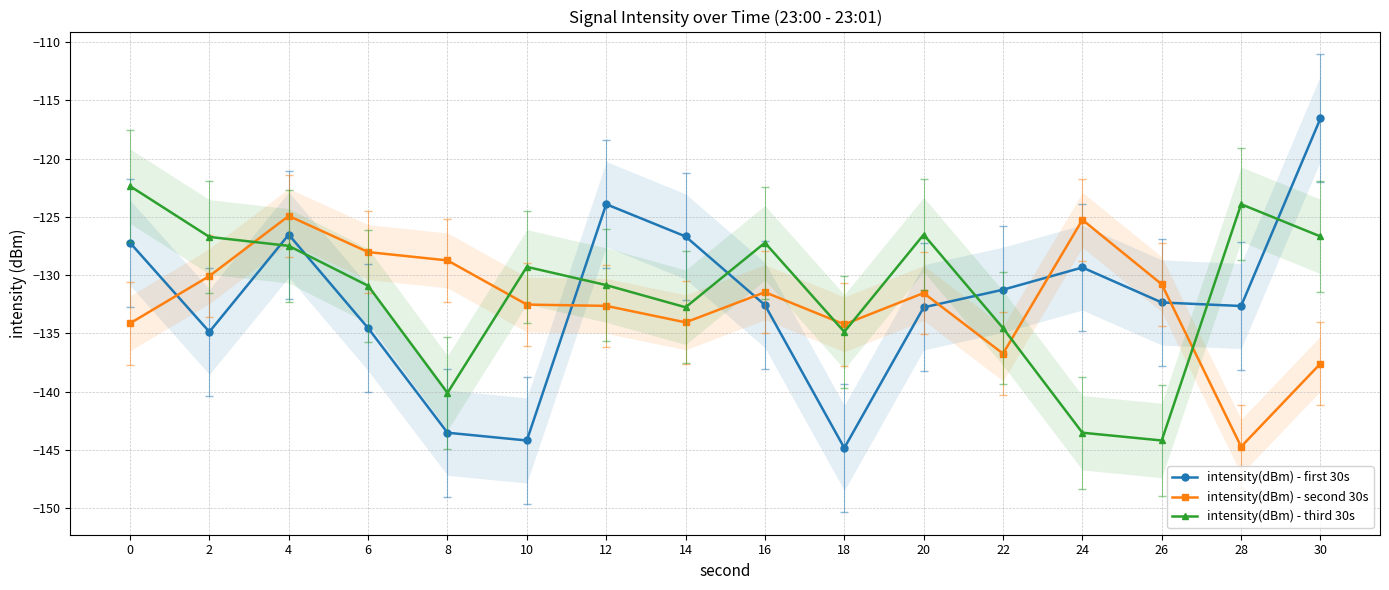

In intensity(dBm) - third 30s, how many points are lower than both neighbors (excluding endpoints)?

4